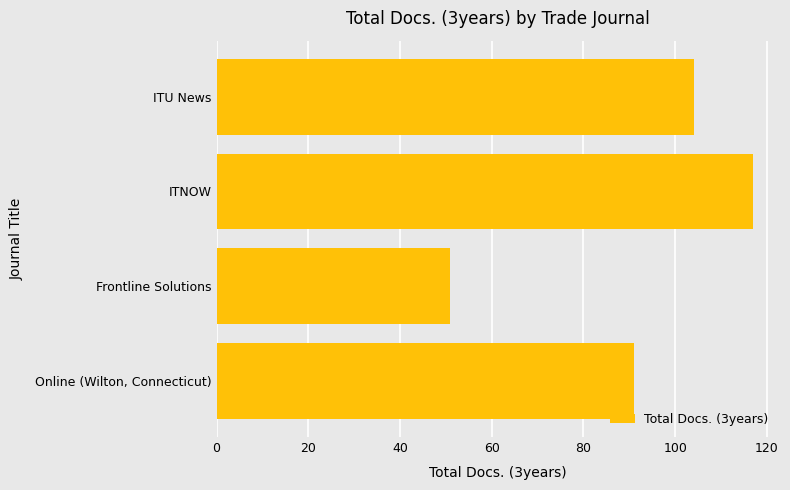

What is the change in value from Frontline Solutions to ITNOW?

+66